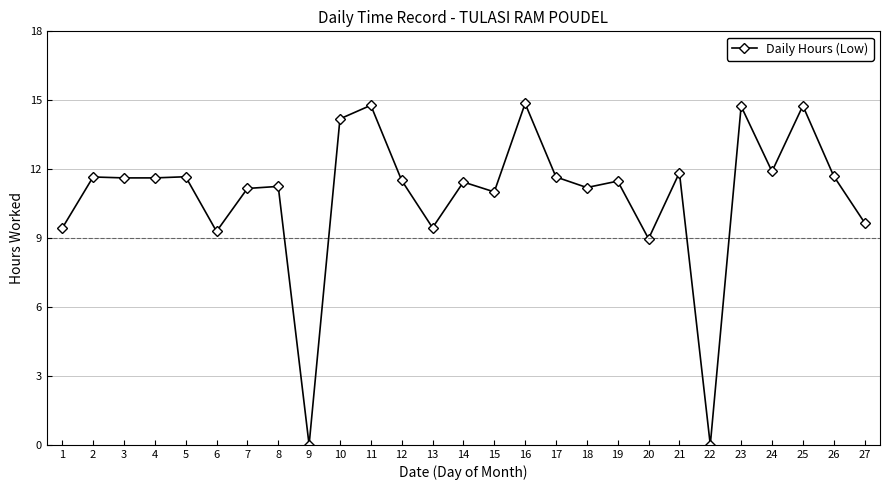

What is the maximum value shown in the chart?

14.9